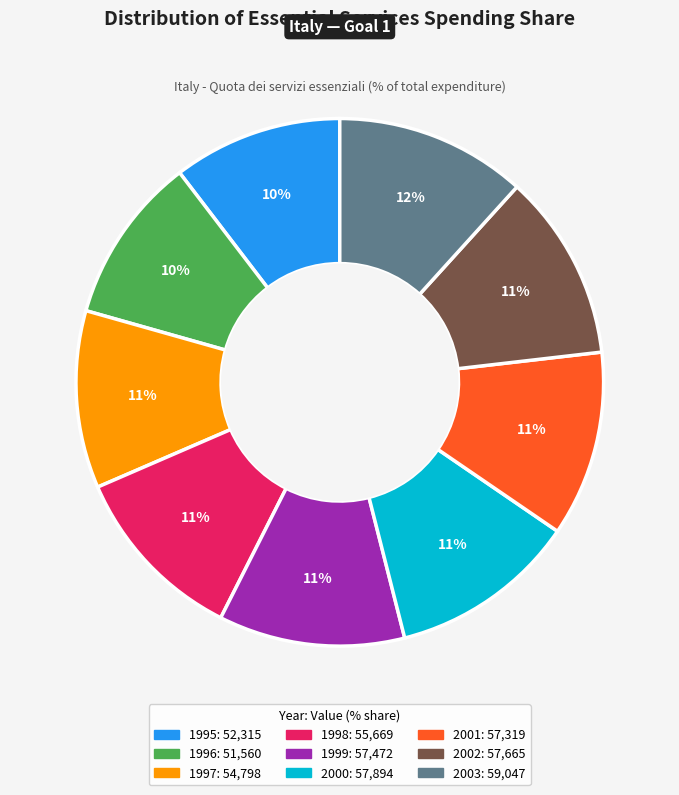

Is 2001 the majority of the pie?

No